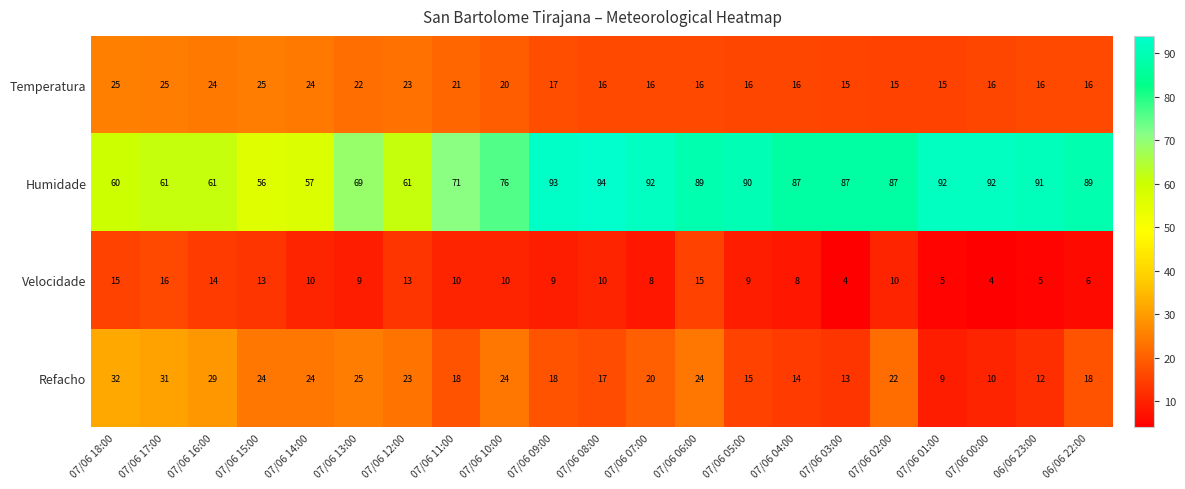

At which label is Humidade closest to 75?

07/06 10:00